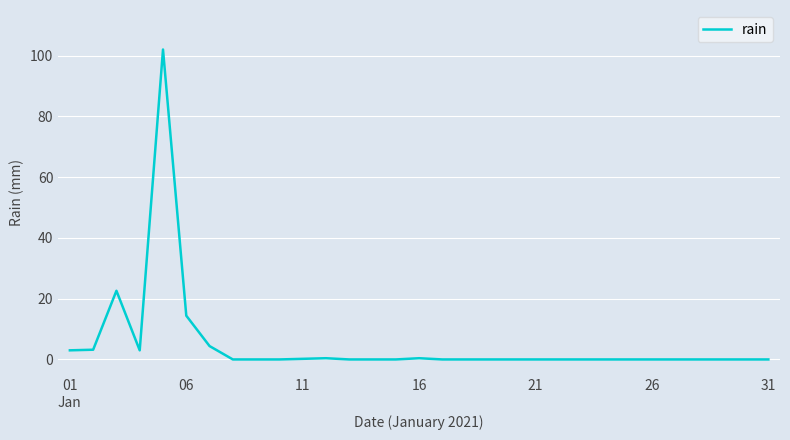

What is the maximum value shown in the chart?

102.0